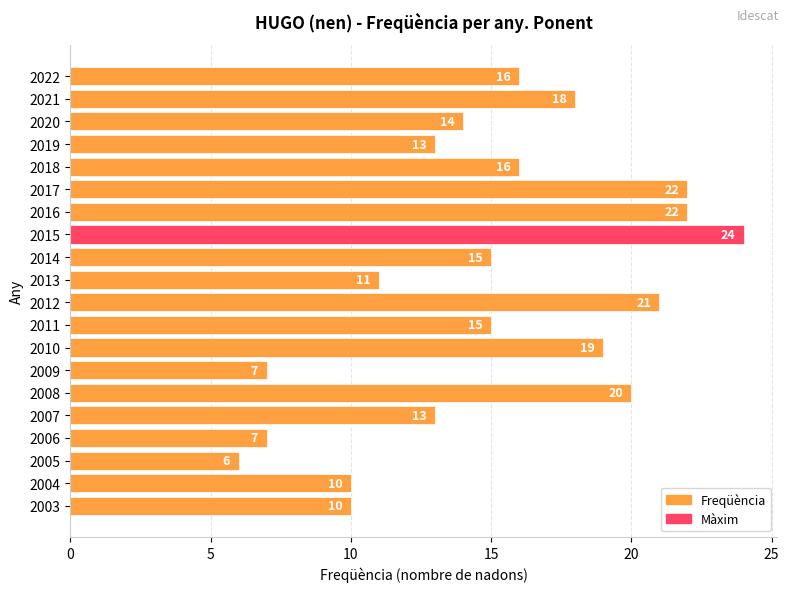

Approximately how many times larger is the value at 2022 compared to 2013?

1.5